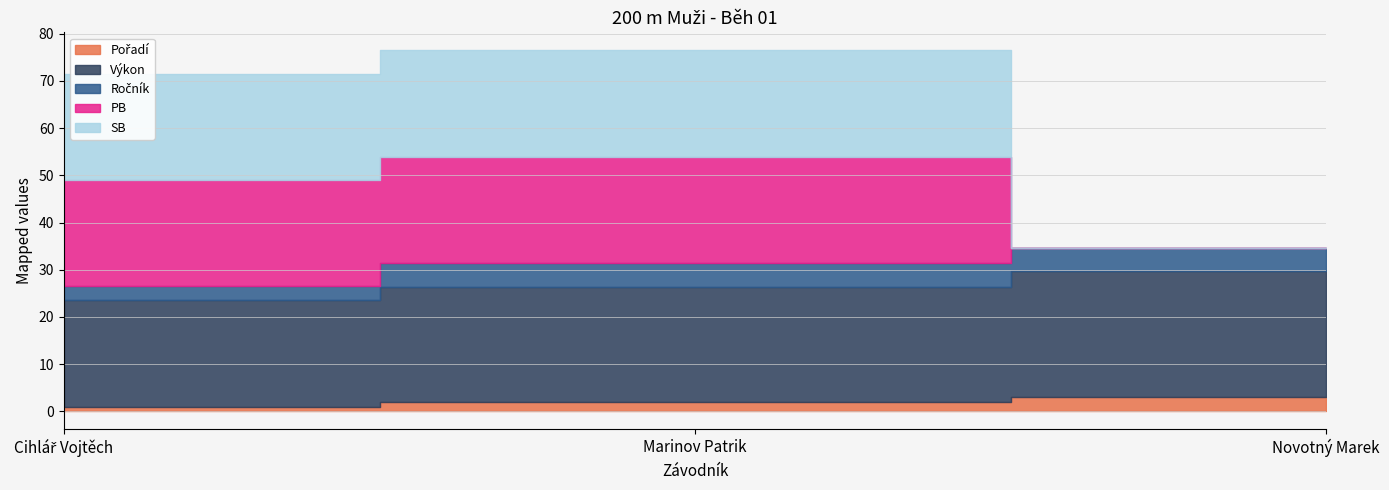

How many positive values does the PB series have?

2